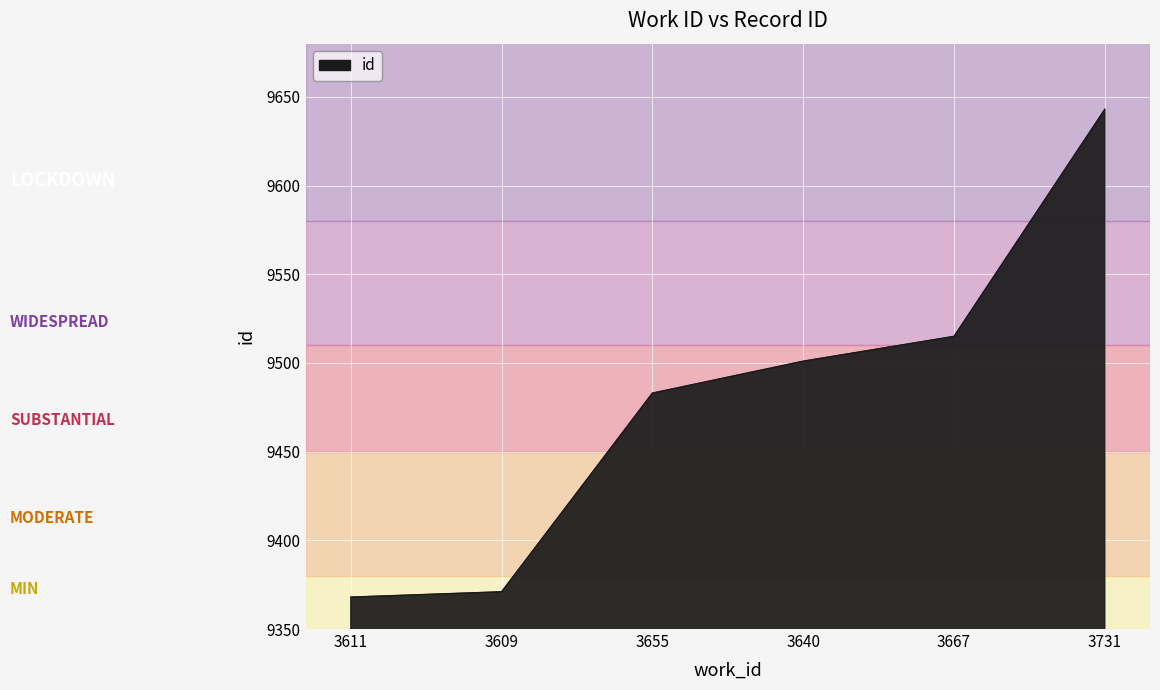

List the labels in order of value, smallest first.

3611, 3609, 3655, 3640, 3667, 3731